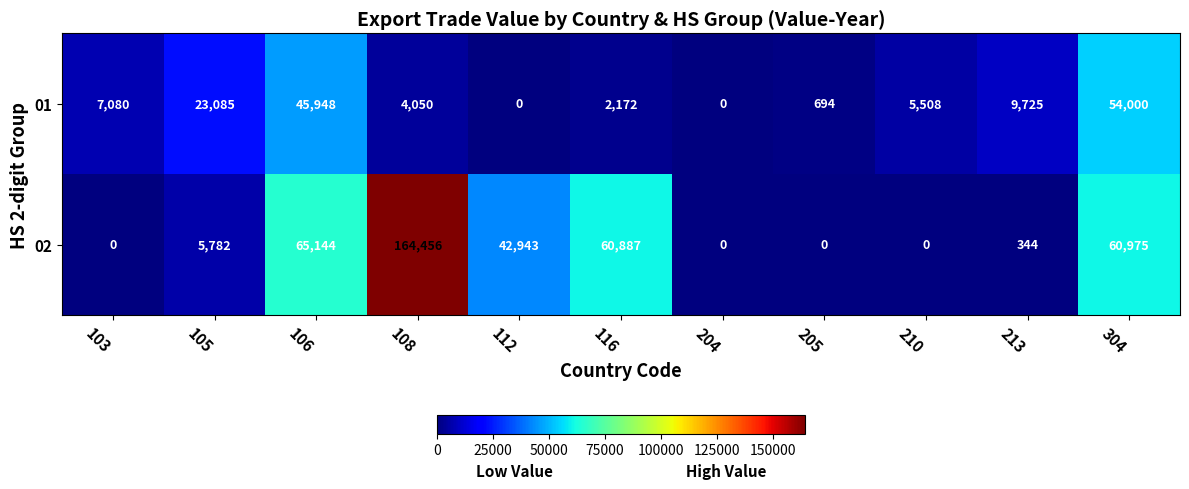

Rank the series by their maximum value, from lowest to highest.

01, 02